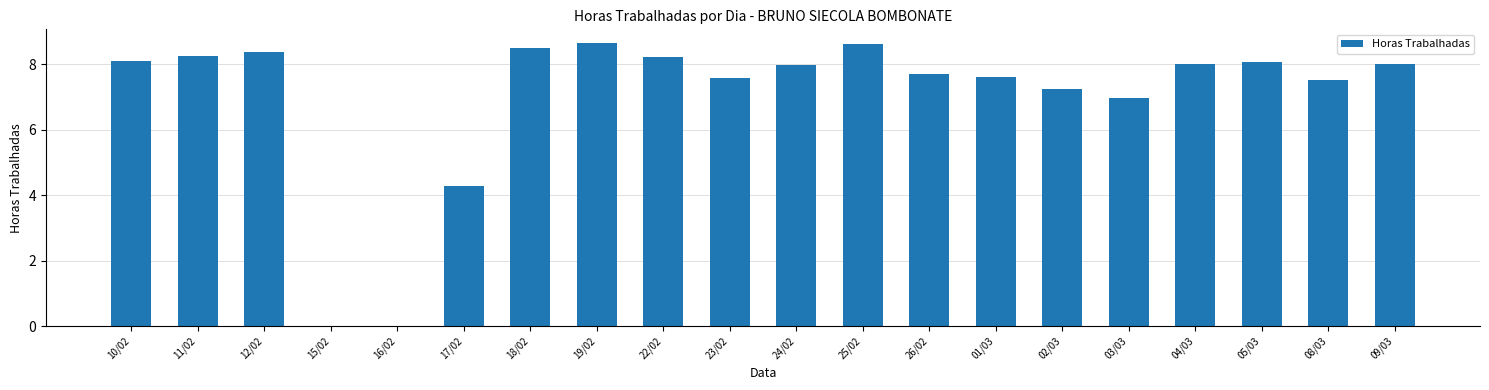

Which has a higher value, 15/02 or 23/02?

23/02